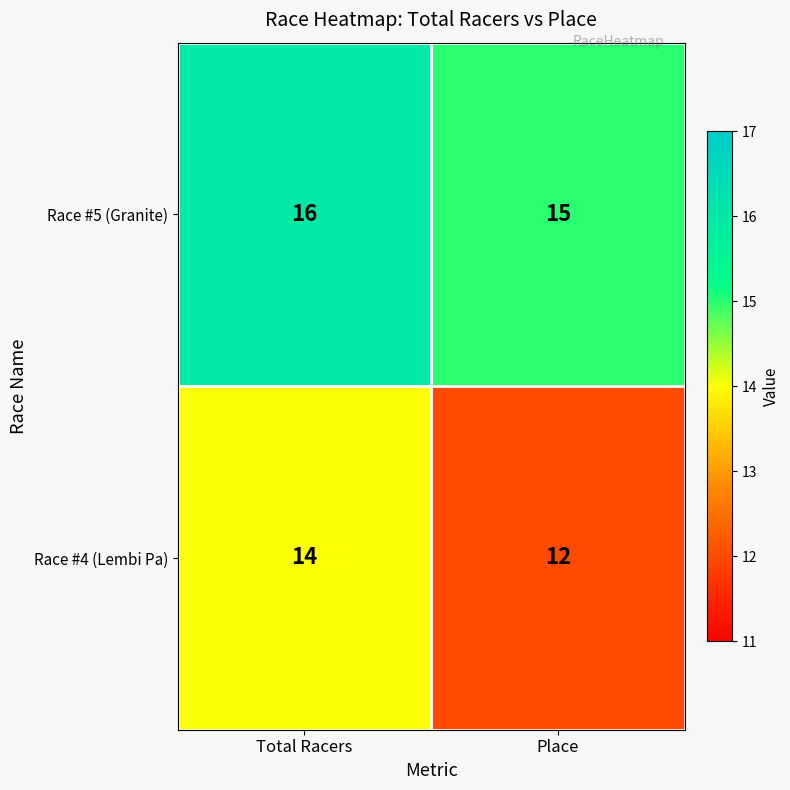

What is the total value across all series at Total Racers?

30